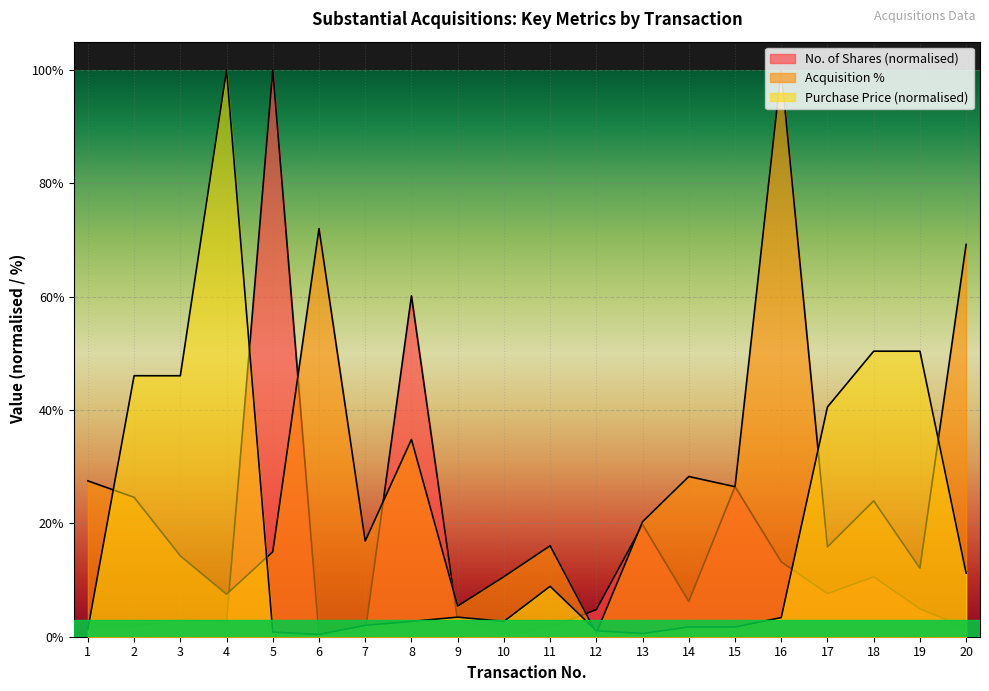

What is the highest value of the No. of Shares series?

100.0